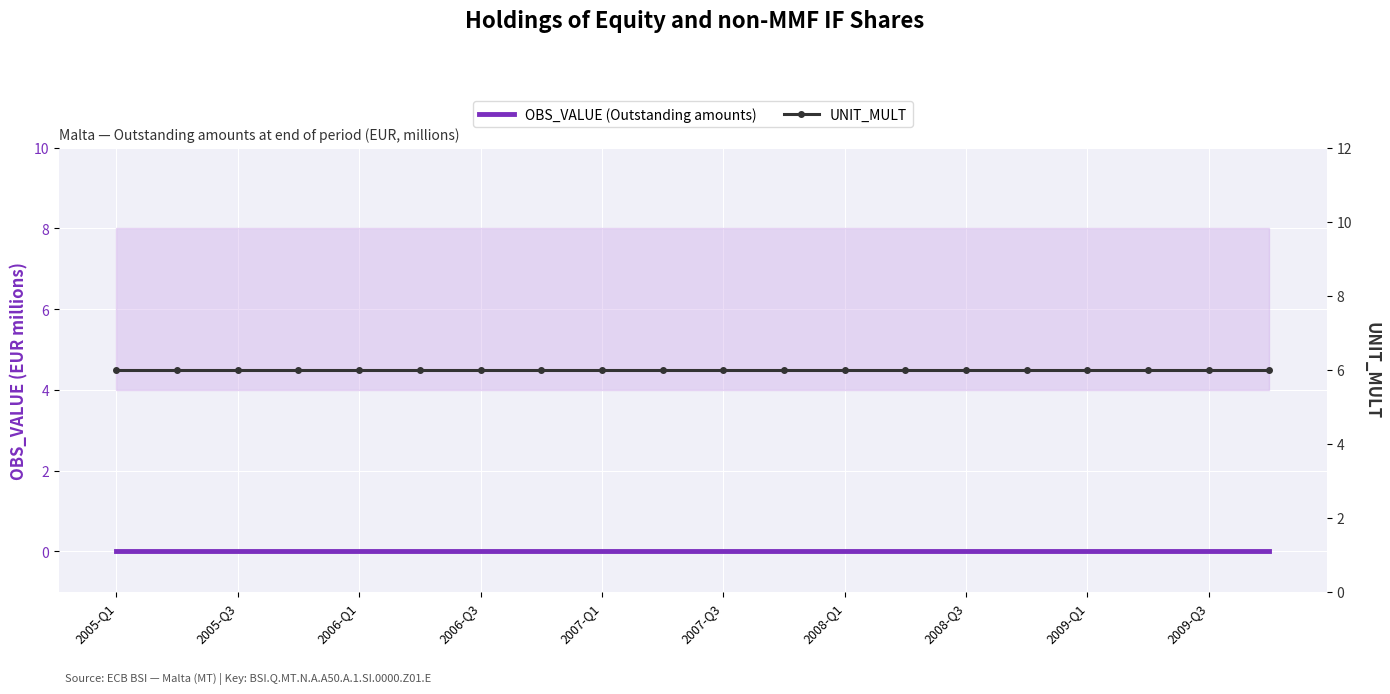

Rank the series by their average value, from highest to lowest.

UNIT_MULT, OBS_VALUE (Outstanding amounts)